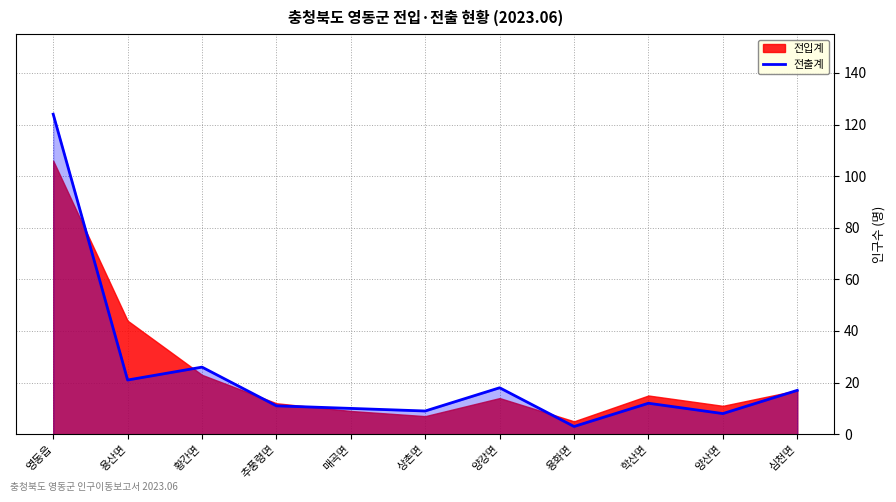

How many categories are shown in the chart?

11